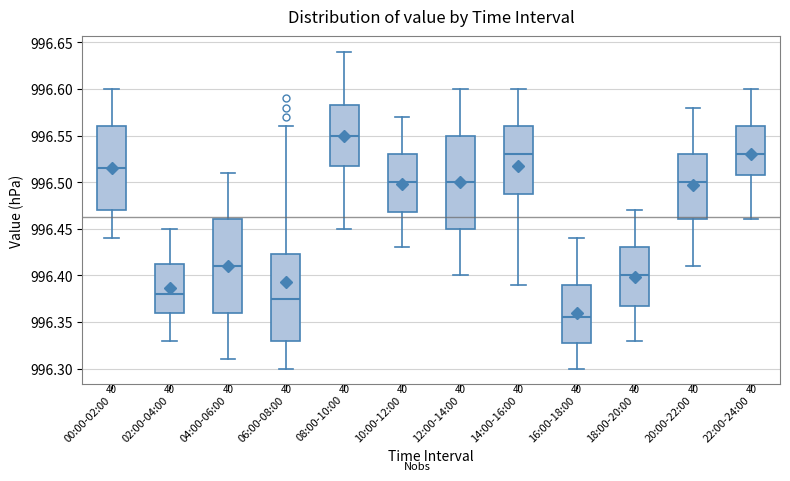

Reading left to right, transcribe this box plot: for each box, give where its median line is, the range the box spans, and where its two whiskers end, as read against the y-axis. The values are not printed on the chart, so give them approximately, as read against the axis.

00:00-02:00: median 996.515, box 996.470 to 996.560, whiskers 996.440 to 996.600
02:00-04:00: median 996.380, box 996.360 to 996.415, whiskers 996.330 to 996.450
04:00-06:00: median 996.410, box 996.360 to 996.460, whiskers 996.310 to 996.510
06:00-08:00: median 996.375, box 996.330 to 996.425, whiskers 996.300 to 996.560
08:00-10:00: median 996.550, box 996.520 to 996.585, whiskers 996.450 to 996.640
10:00-12:00: median 996.500, box 996.470 to 996.530, whiskers 996.430 to 996.570
12:00-14:00: median 996.500, box 996.450 to 996.550, whiskers 996.400 to 996.600
14:00-16:00: median 996.530, box 996.490 to 996.560, whiskers 996.390 to 996.600
16:00-18:00: median 996.355, box 996.330 to 996.390, whiskers 996.300 to 996.440
18:00-20:00: median 996.400, box 996.370 to 996.430, whiskers 996.330 to 996.470
20:00-22:00: median 996.500, box 996.460 to 996.530, whiskers 996.410 to 996.580
22:00-24:00: median 996.530, box 996.510 to 996.560, whiskers 996.460 to 996.600